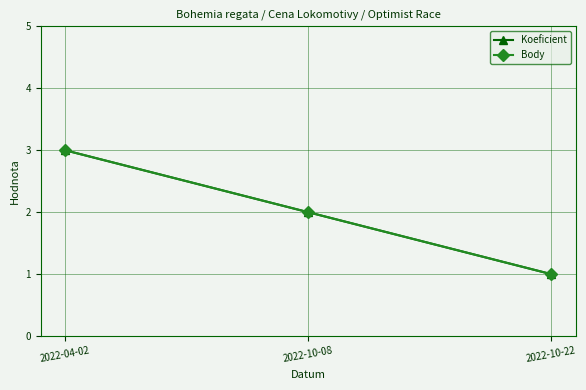

How many values in the Body series exceed 2?

1